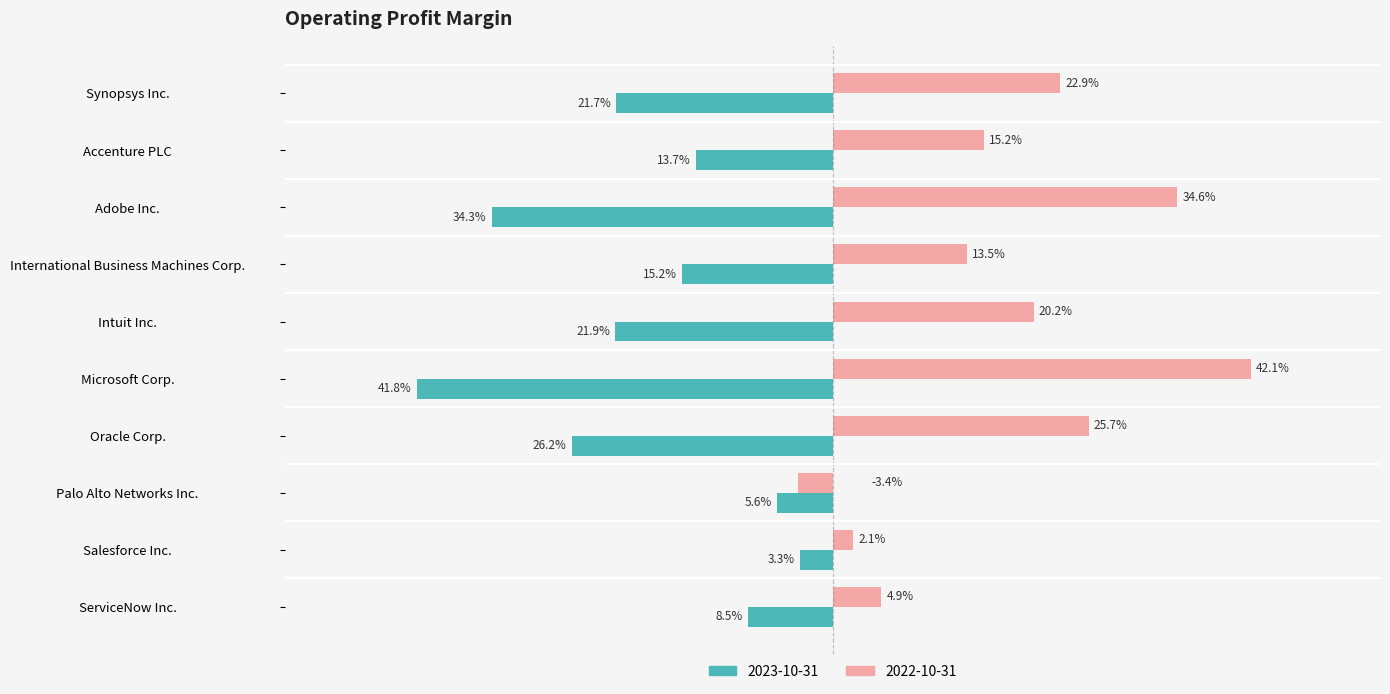

What are all the series names shown in the legend?

2023-10-31, 2022-10-31